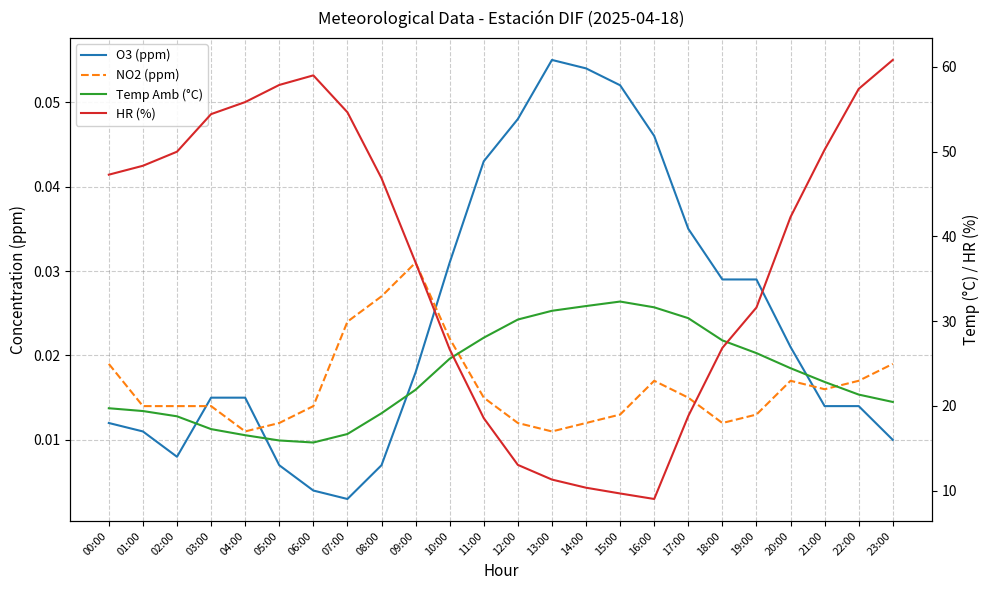

Between 13:00 and 18:00, which series saw the biggest shift?

HR (%)